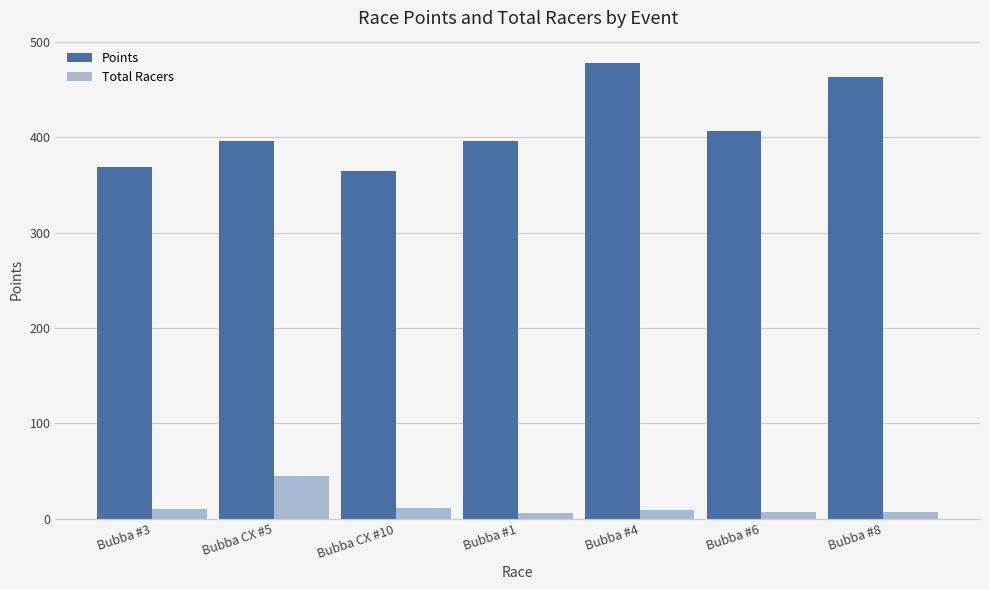

How many distinct data groups are displayed?

2